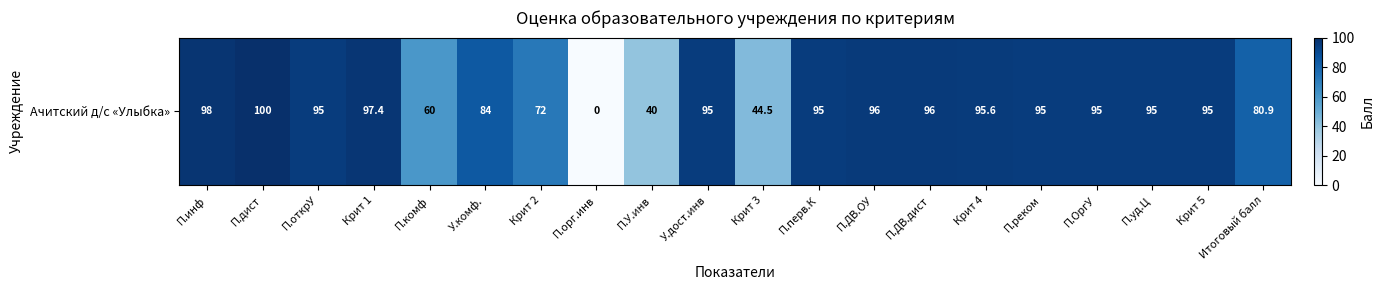

Where is the data nearest to the value 50?

Крит 3